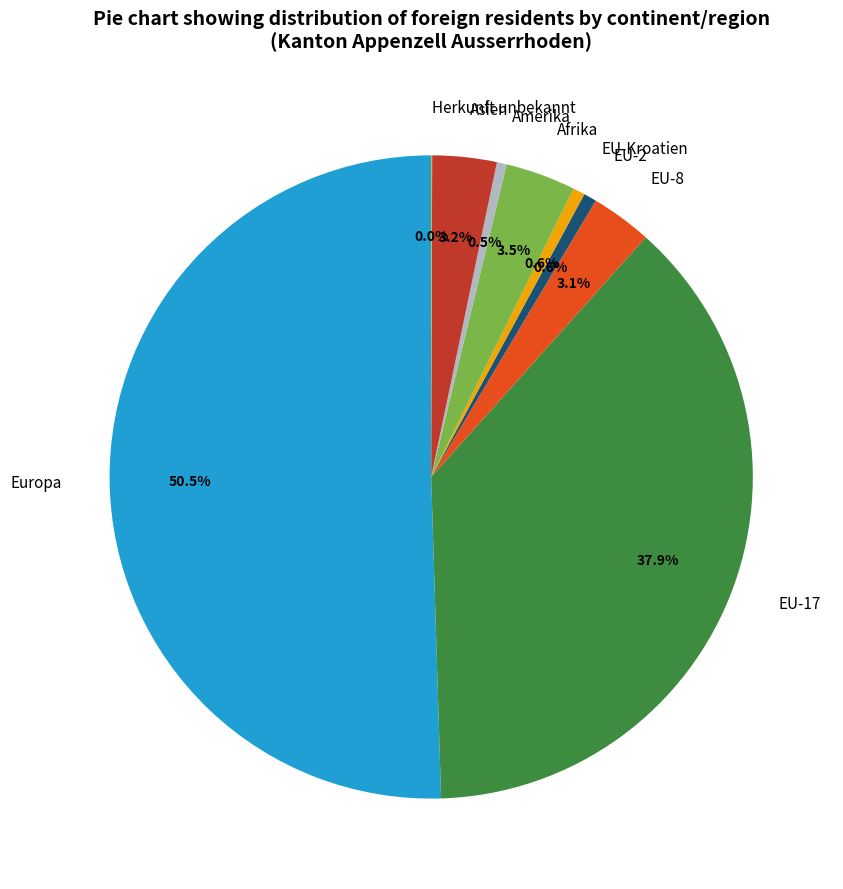

Between Europa and EU-2, which is larger?

Europa